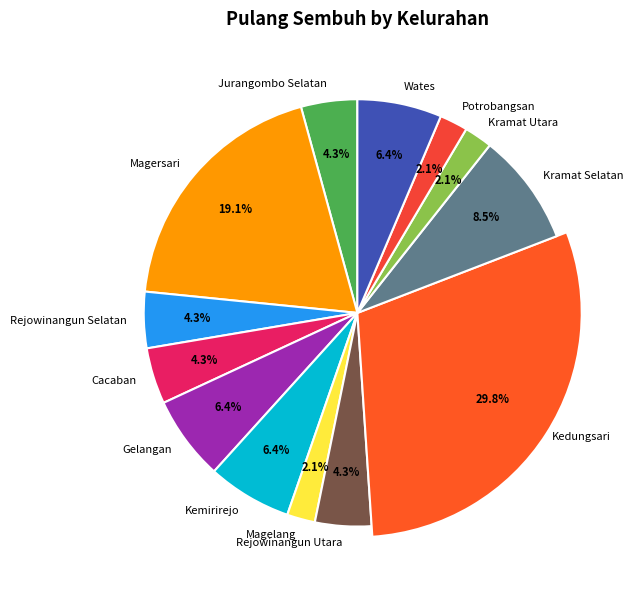

What percentage is NOT represented by Potrobangsan?

97.9%